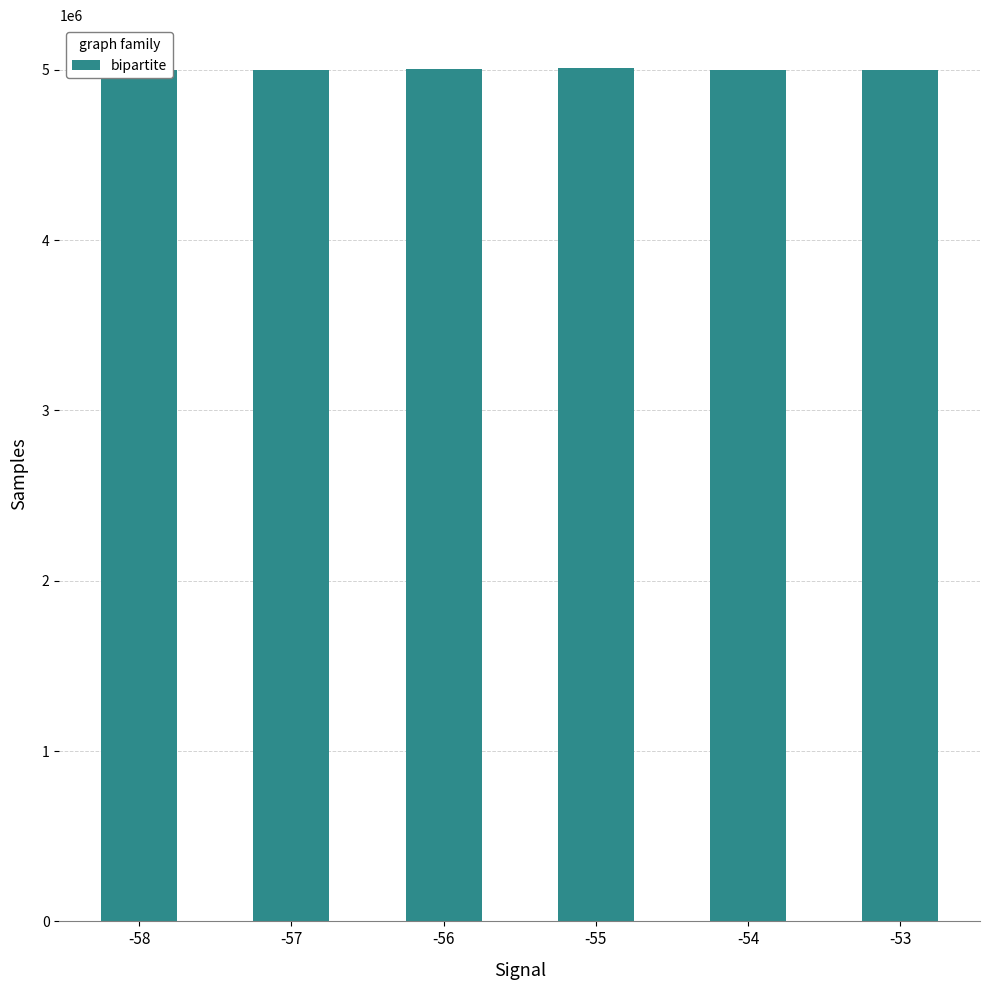

What is the change in value from -57 to -56?

+5045.0